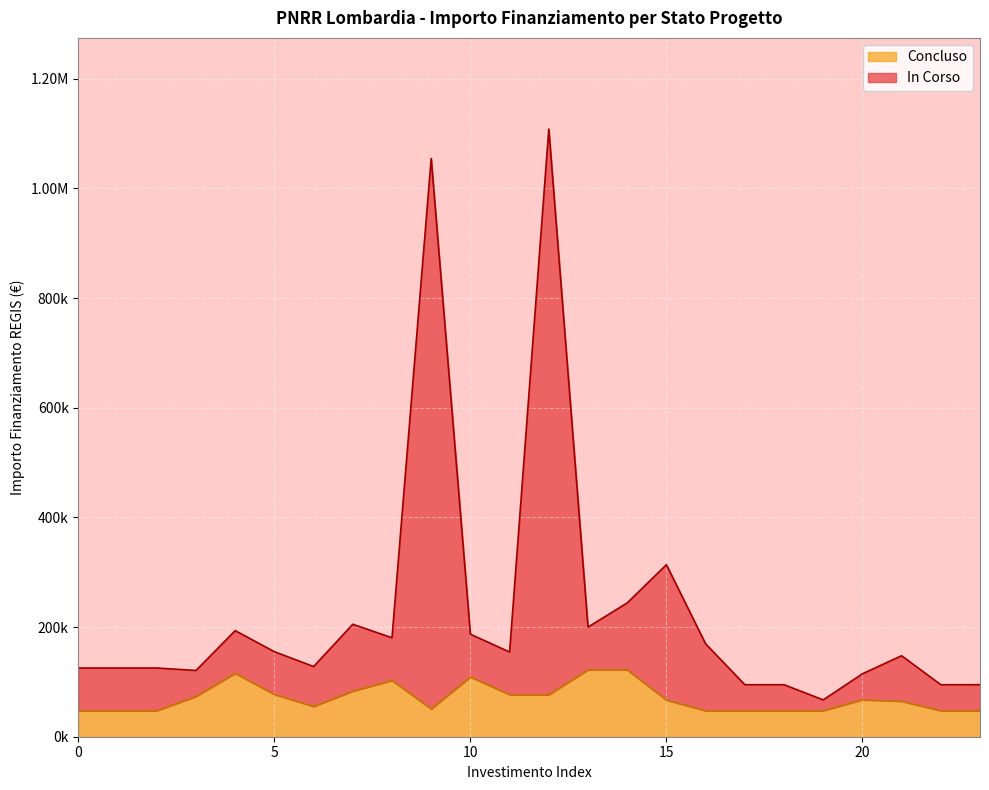

Reading right to left, extract all data points from this chart.

94854.0	94854.0	147693.2	114725.7	67179.0	94854.0	94854.0	169419.0	313702.7	243984.0	199889.0	1108178.6	154501.6	186921.2	1054549.0	180437.3	205080.5	127985.7	155000.1	193476.3	120789.7	125324.0	125324.0	125324.0